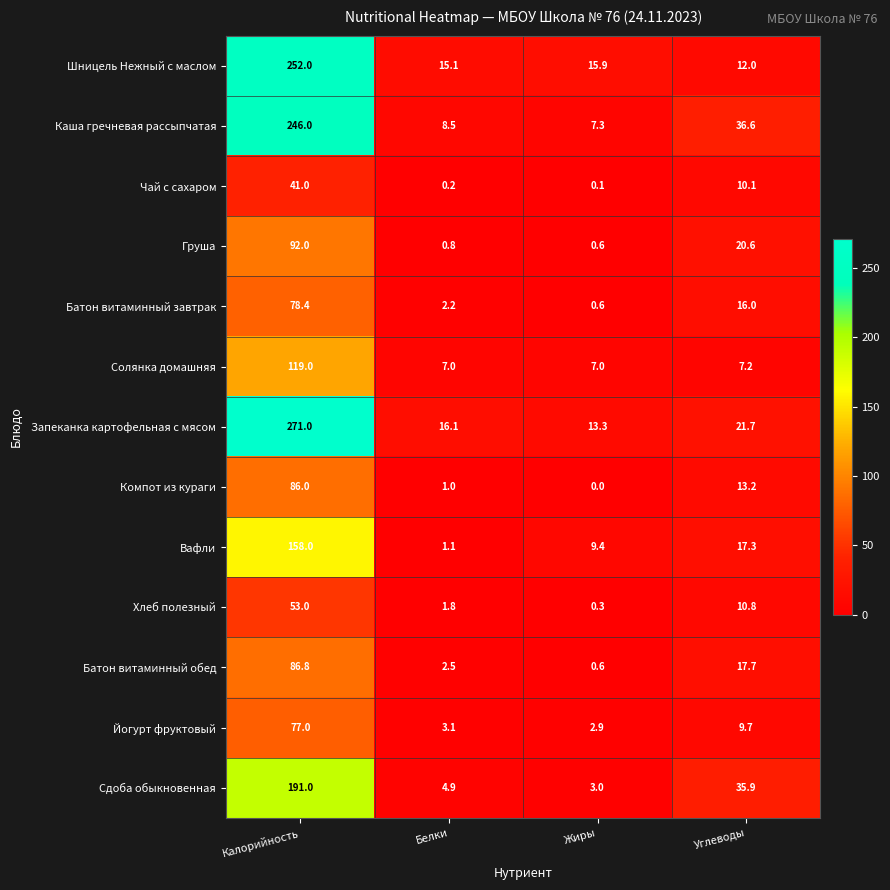

Count the number of categories in the chart.

4